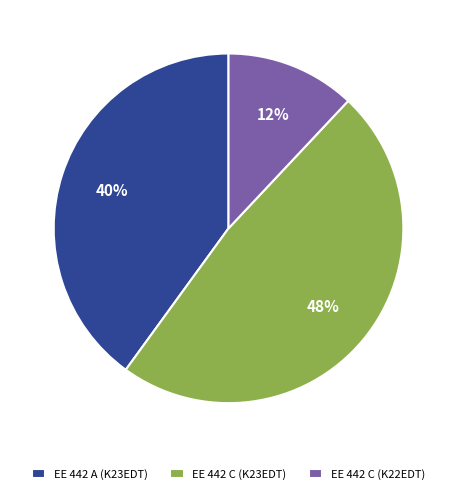

How many slices are in this pie chart?

3